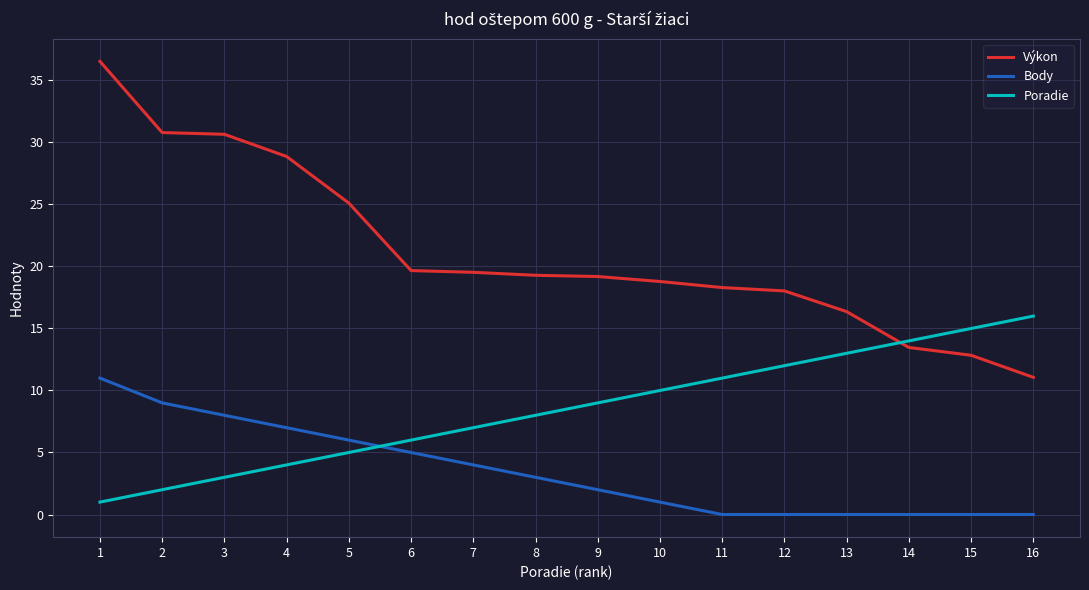

Which category has the highest value in the Body series?

1